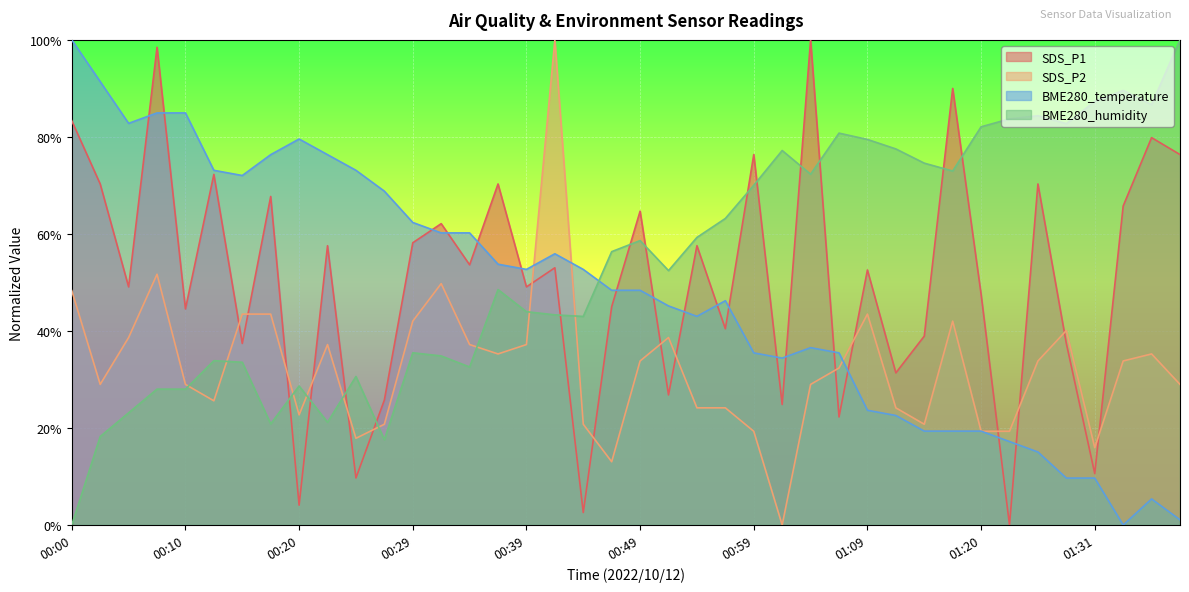

How many positive values does the BME280_humidity series have?

39